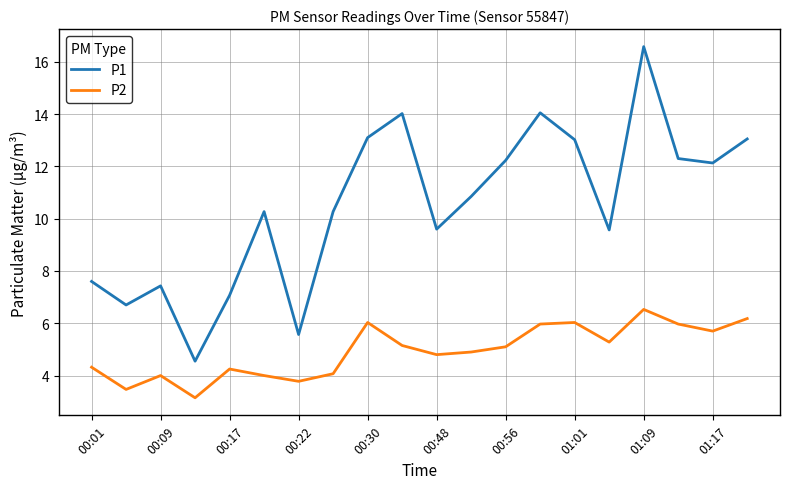

At how many categories does at least one series exceed 11?

9